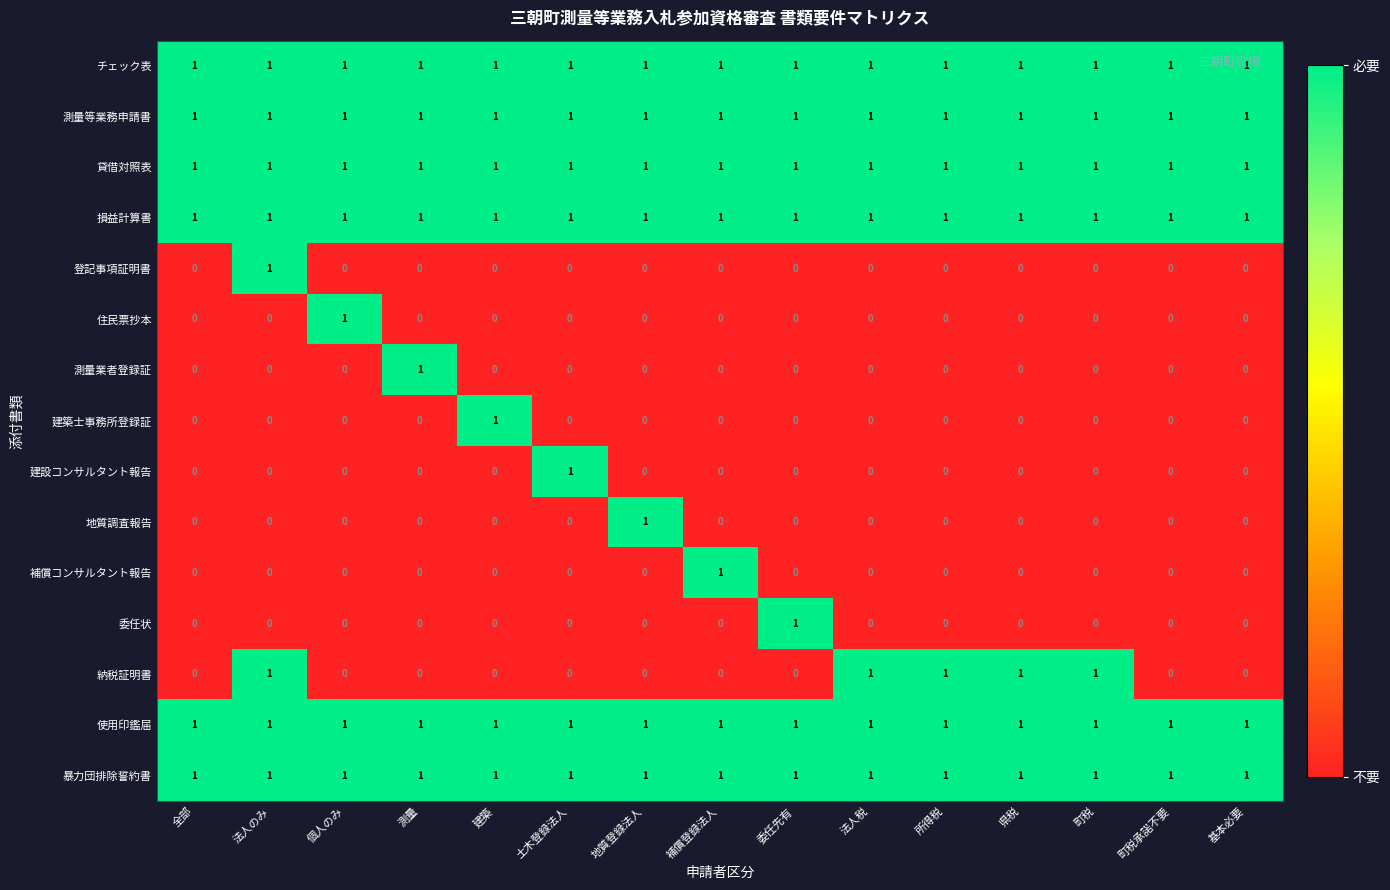

What is the total value across all series at 測量?

7